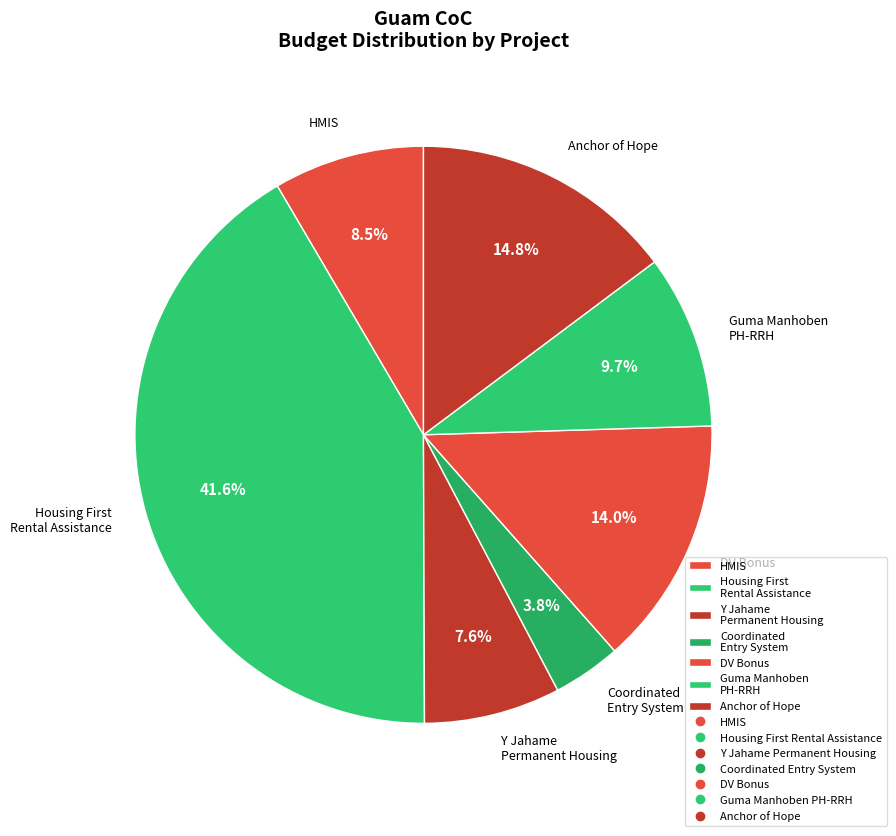

Which has a higher value, DV Bonus or Y Jahame Permanent Housing?

DV Bonus